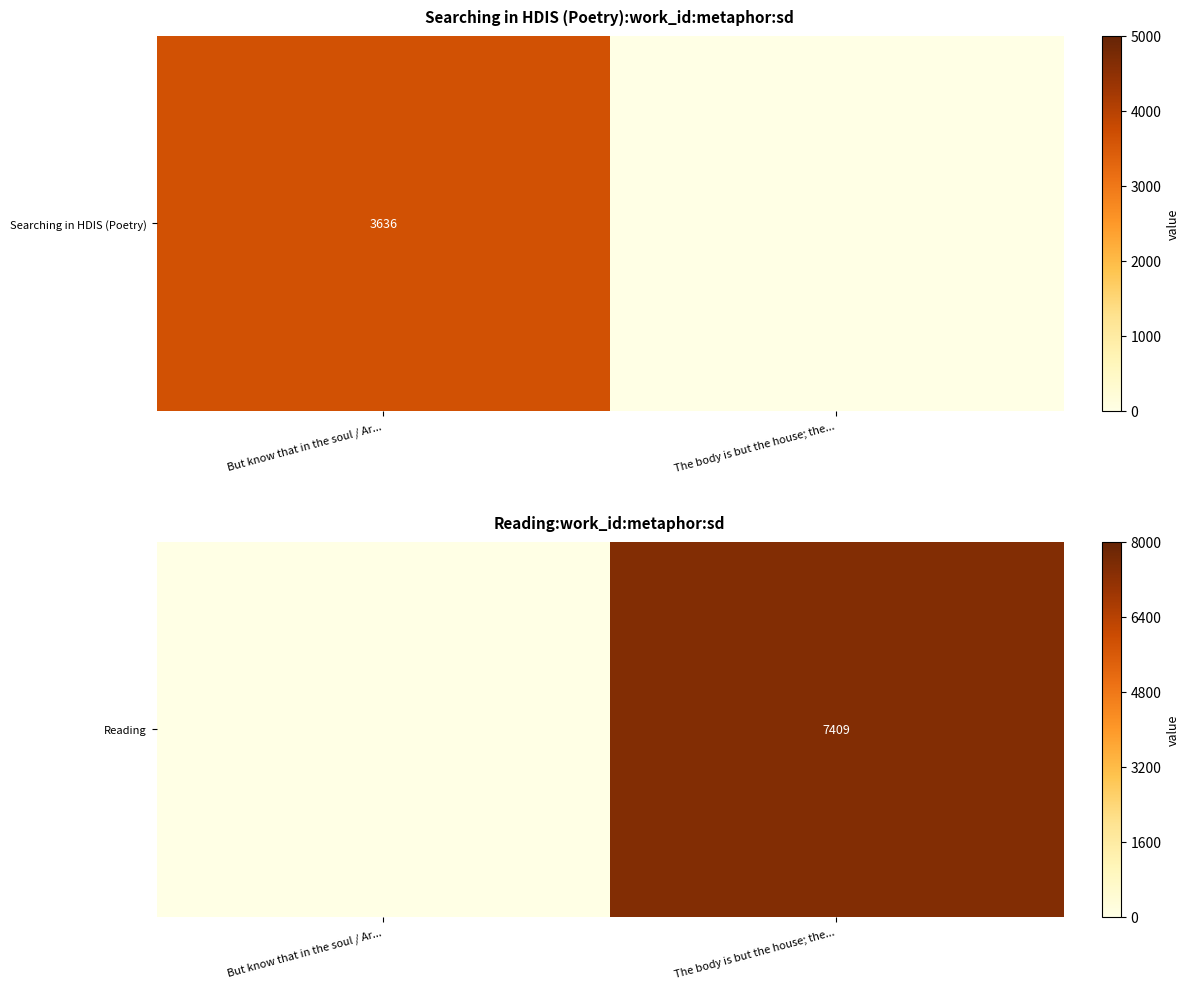

How many data points are less than 7409?

1